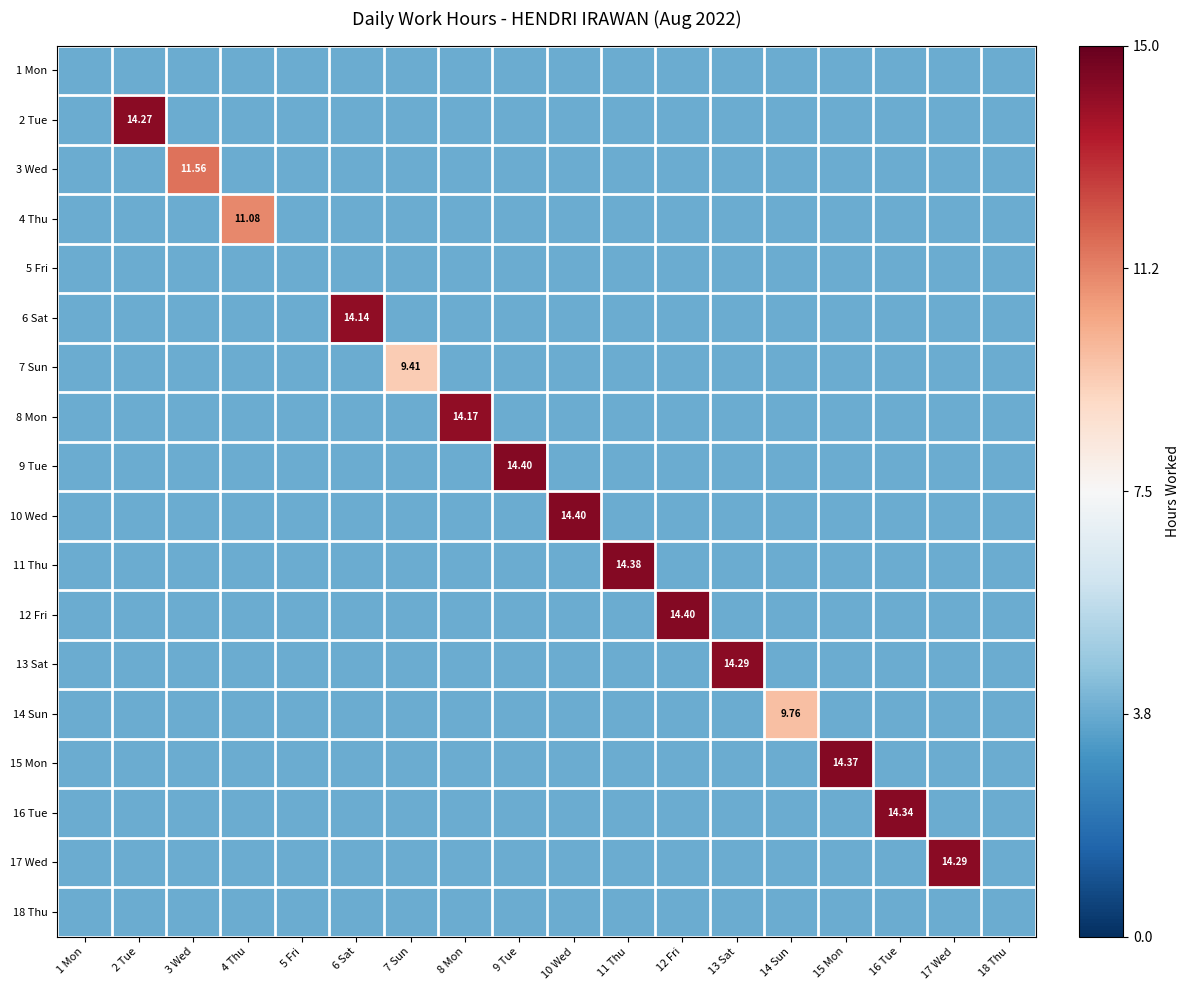

Between 10 Wed and 11 Thu, which is larger?

10 Wed